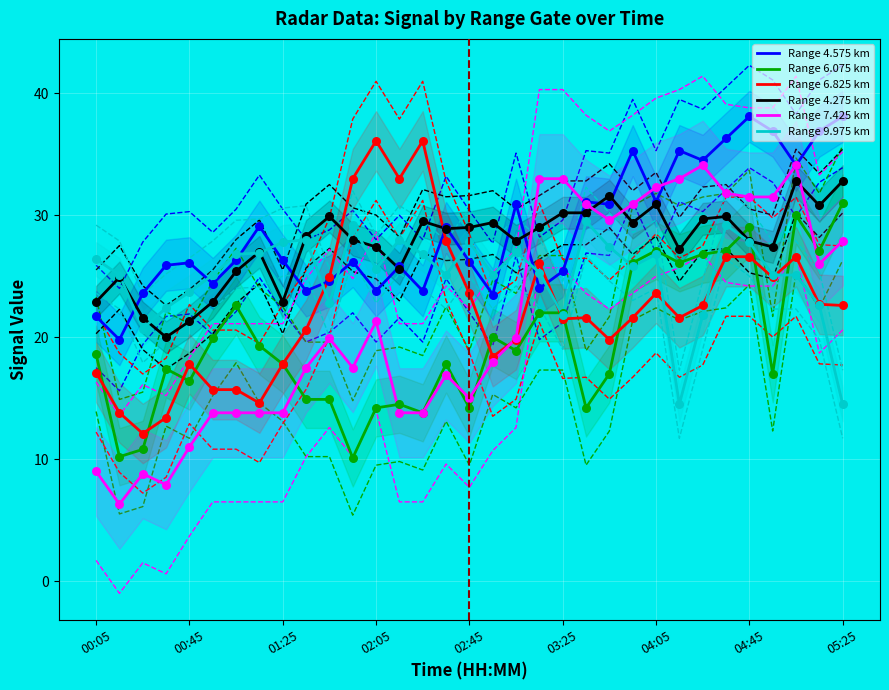

What are all the series names shown in the legend?

Range 4.575 km, Range 6.075 km, Range 6.825 km, Range 4.275 km, Range 7.425 km, Range 9.975 km